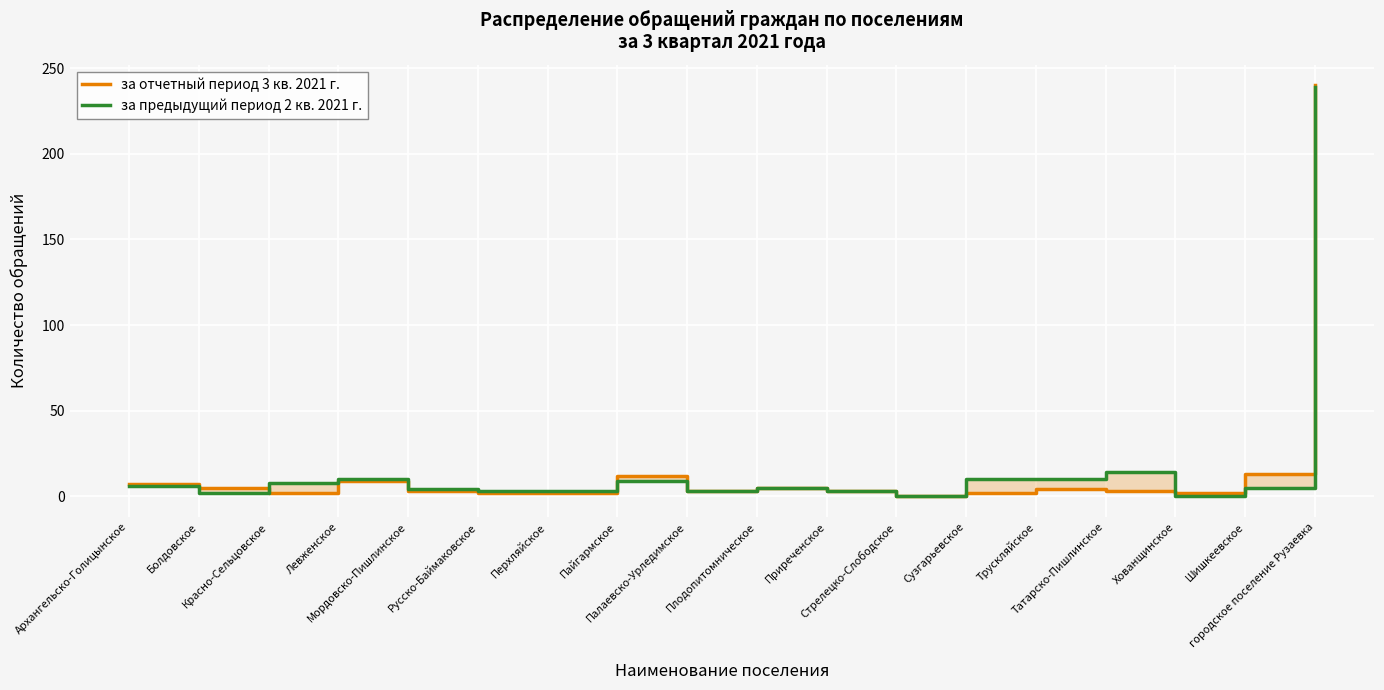

Reading left to right, what are all the values shown in this chart?

за отчетный период 3 кв. 2021 г.: 7	5	2	9	3	2	2	12	3	5	3	0	2	4	3	2	13	240
за предыдущий период 2 кв. 2021 г.: 6	2	8	10	4	3	3	9	3	5	3	0	10	10	14	0	5	239